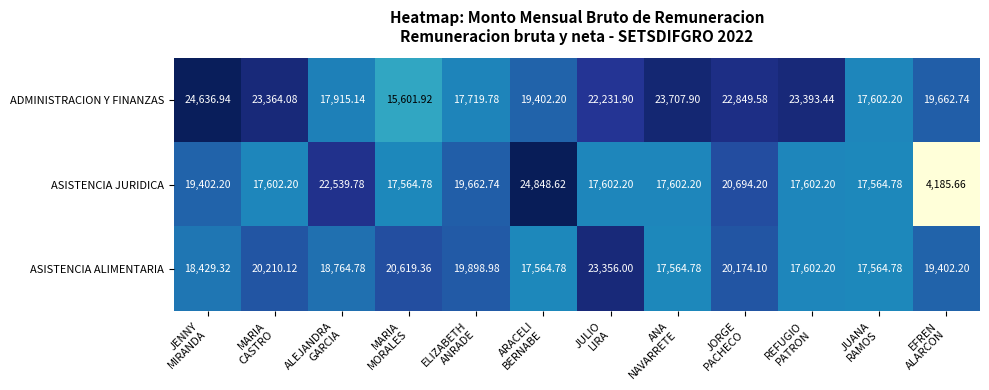

Which series has the largest range (max minus min)?

ASISTENCIA JURIDICA